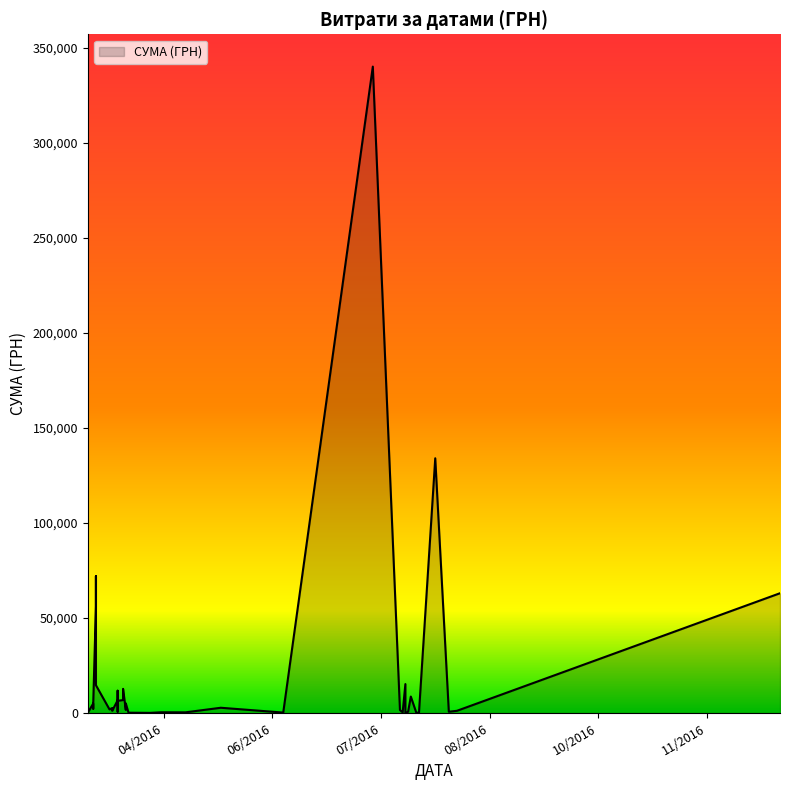

How many series are shown in this chart?

1